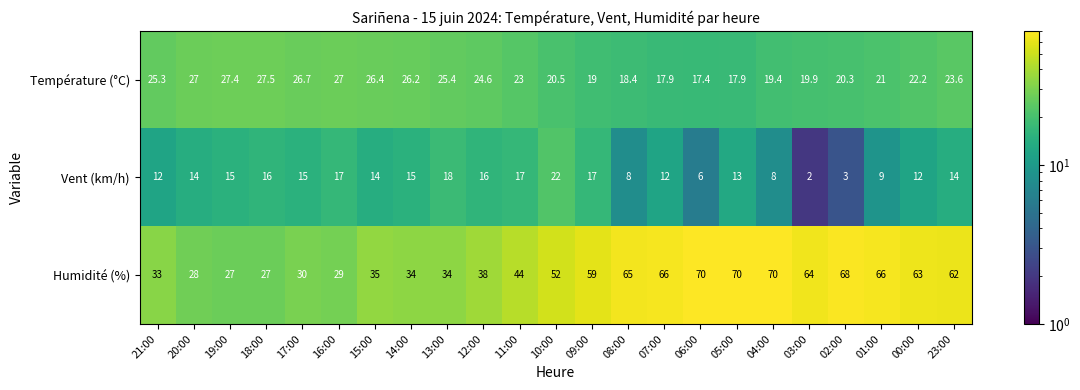

True or false: Température (°C) has a value of 19.4 at 04:00.

True